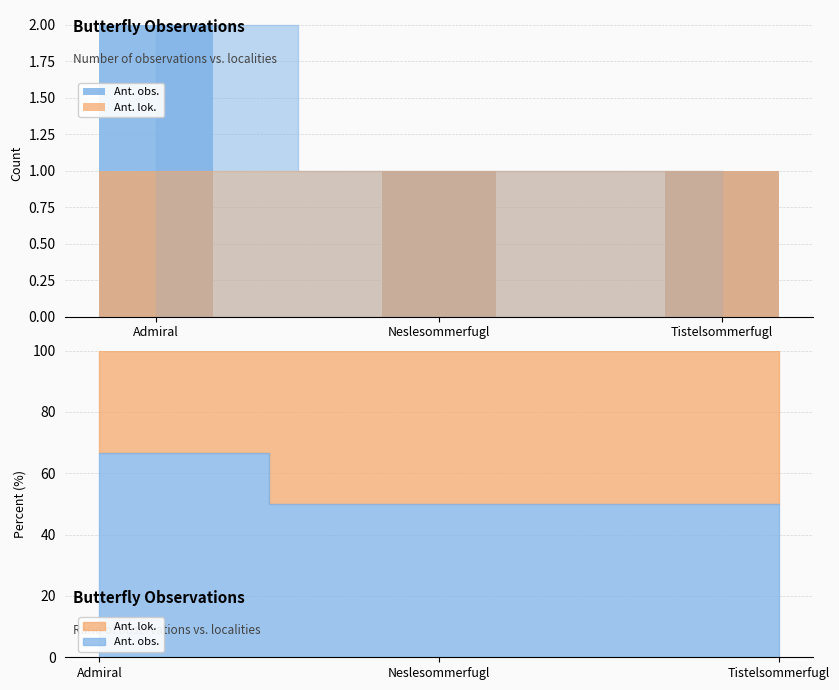

Which category has the highest value across all series?

Admiral